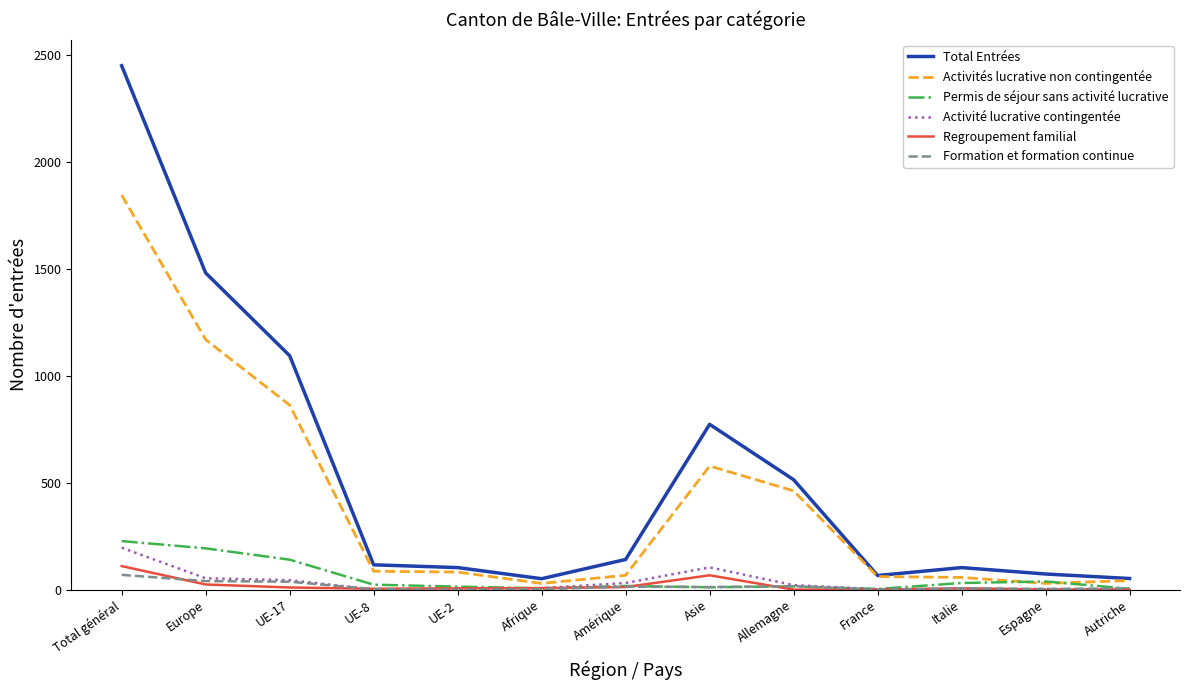

True or false: Regroupement familial has a value of 0 at France.

True